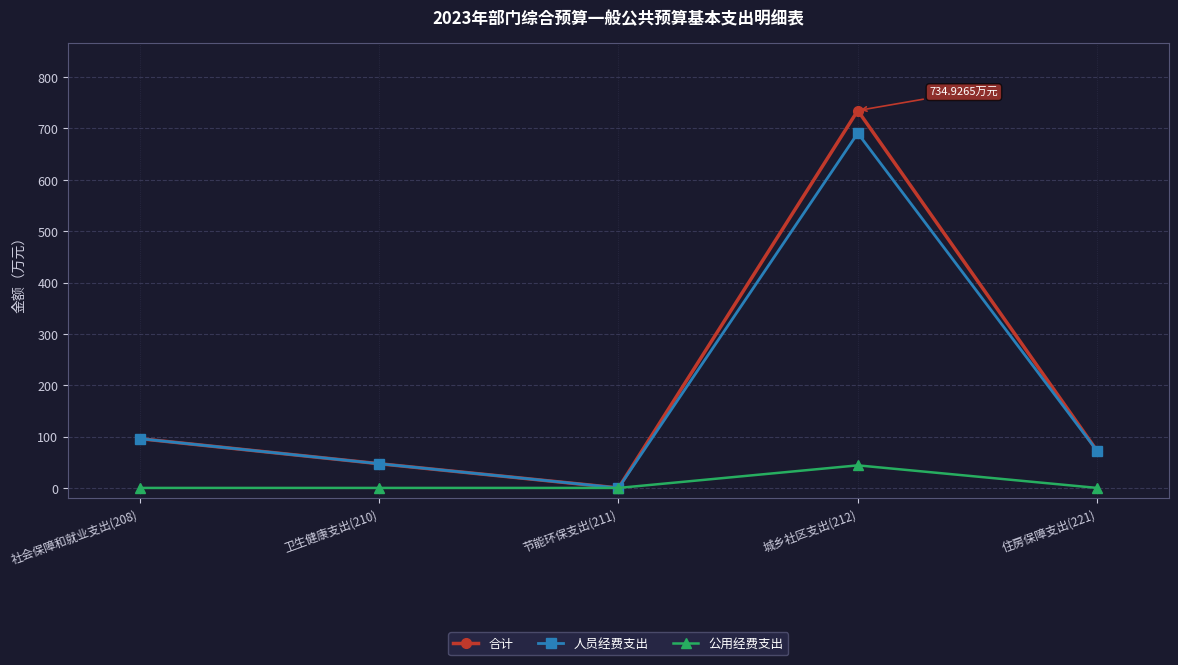

Reading left to right, transcribe all the data shown in this chart.

合计: 社会保障和就业支出(208)=95.9	卫生健康支出(210)=47.2	节能环保支出(211)=0.0	城乡社区支出(212)=734.9	住房保障支出(221)=72.1
人员经费支出: 社会保障和就业支出(208)=95.9	卫生健康支出(210)=47.2	节能环保支出(211)=0.0	城乡社区支出(212)=691.0	住房保障支出(221)=72.1
公用经费支出: 社会保障和就业支出(208)=0.0	卫生健康支出(210)=0.0	节能环保支出(211)=0.0	城乡社区支出(212)=44.0	住房保障支出(221)=0.0